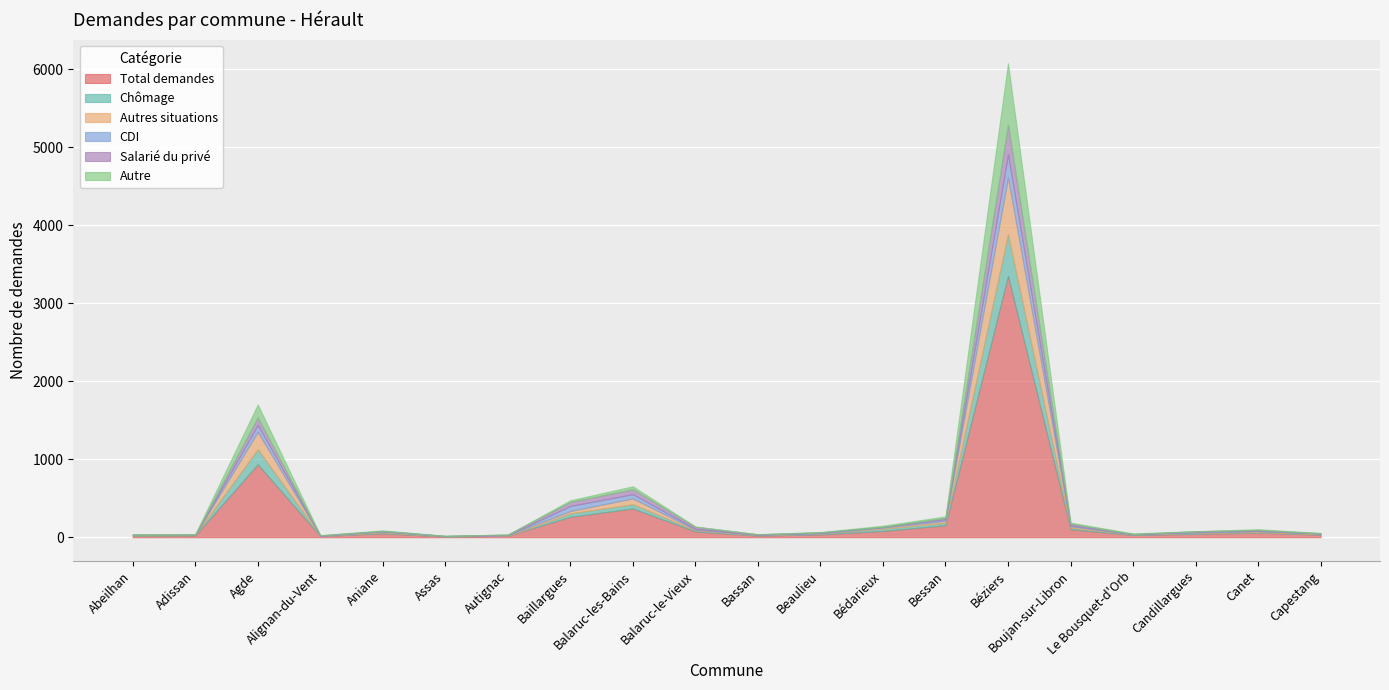

List the labels in order of Total demandes value, smallest first.

Assas, Alignan-du-Vent, Autignac, Abeilhan, Bassan, Adissan, Le Bousquet-d'Orb, Capestang, Beaulieu, Candillargues, Aniane, Canet, Balaruc-le-Vieux, Bédarieux, Boujan-sur-Libron, Bessan, Baillargues, Balaruc-les-Bains, Agde, Béziers